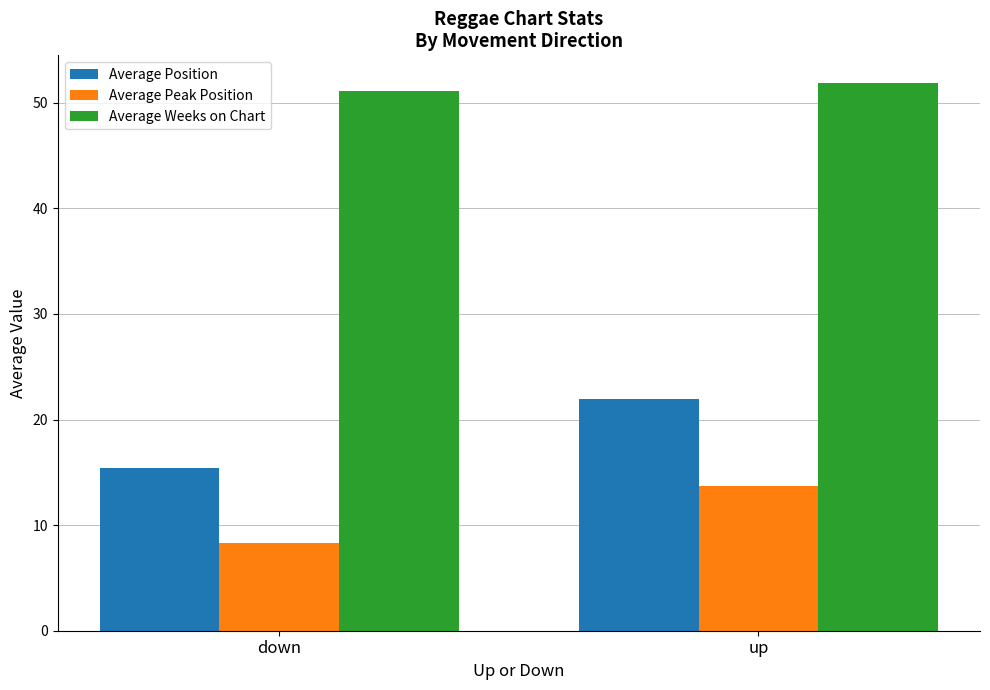

What is the sum of all Average Peak Position values?

22.0